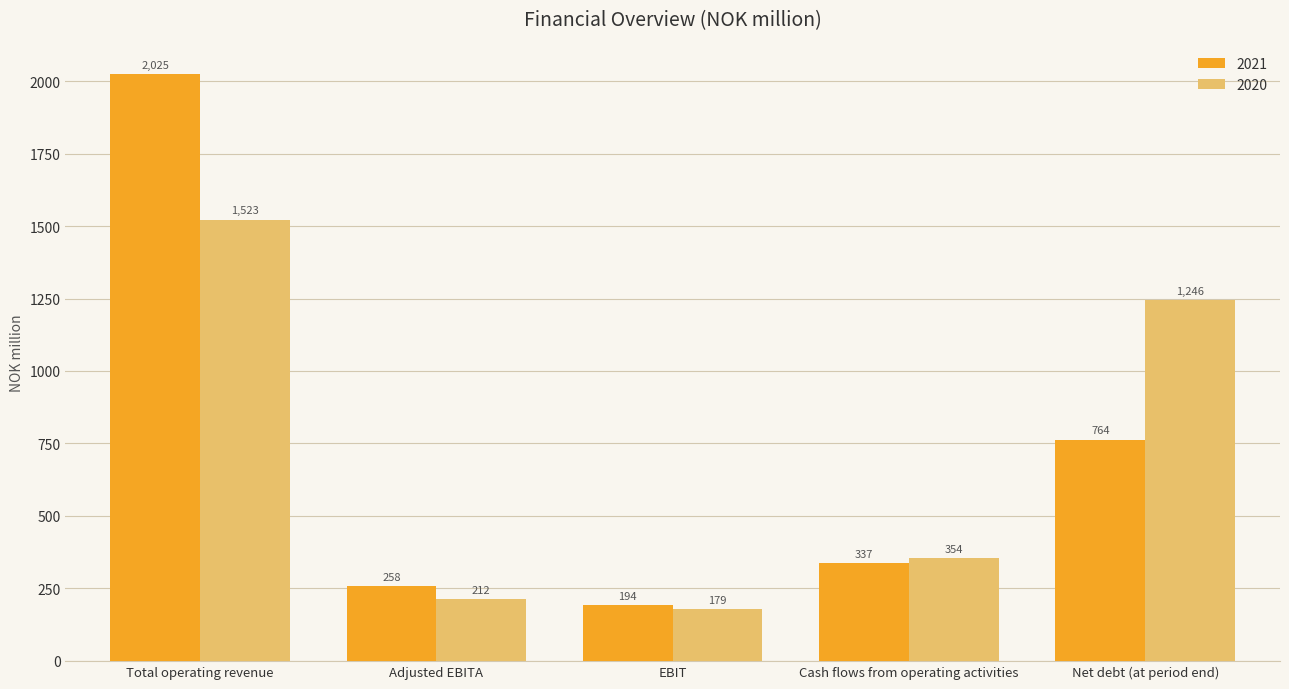

Which series changed the most between EBIT and Cash flows from operating activities?

2020